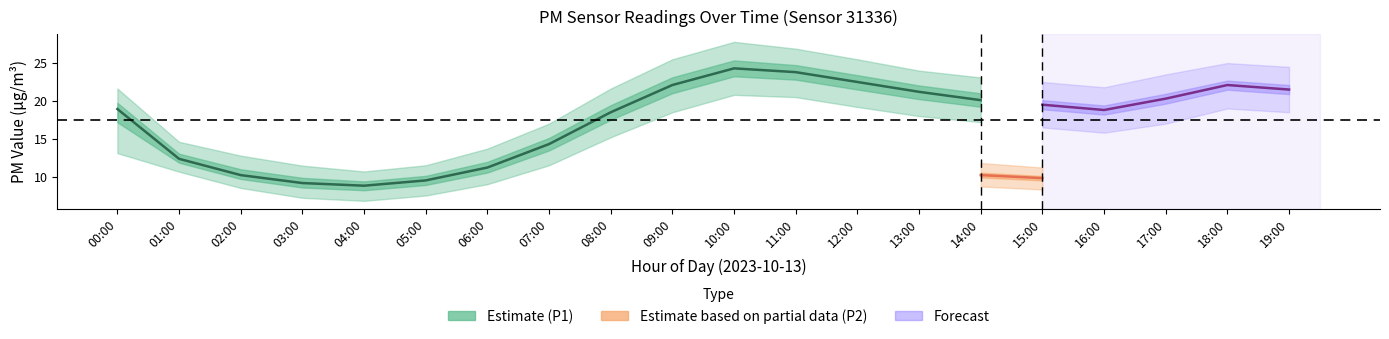

True or false: P2 and P2_lower intersect in this chart.

False